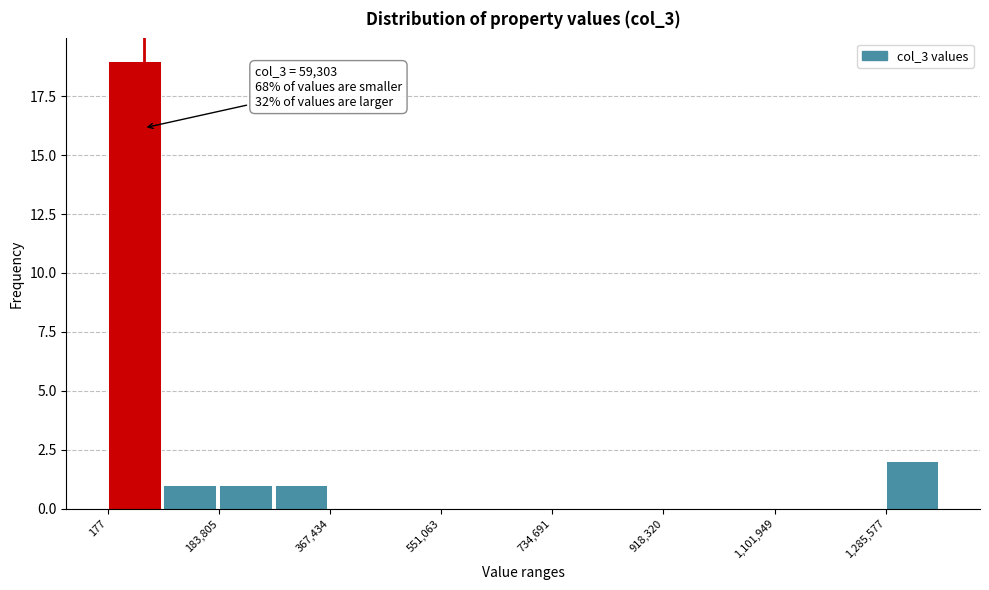

Over which range of the x-axis is the bar tallest?

0 to 100000